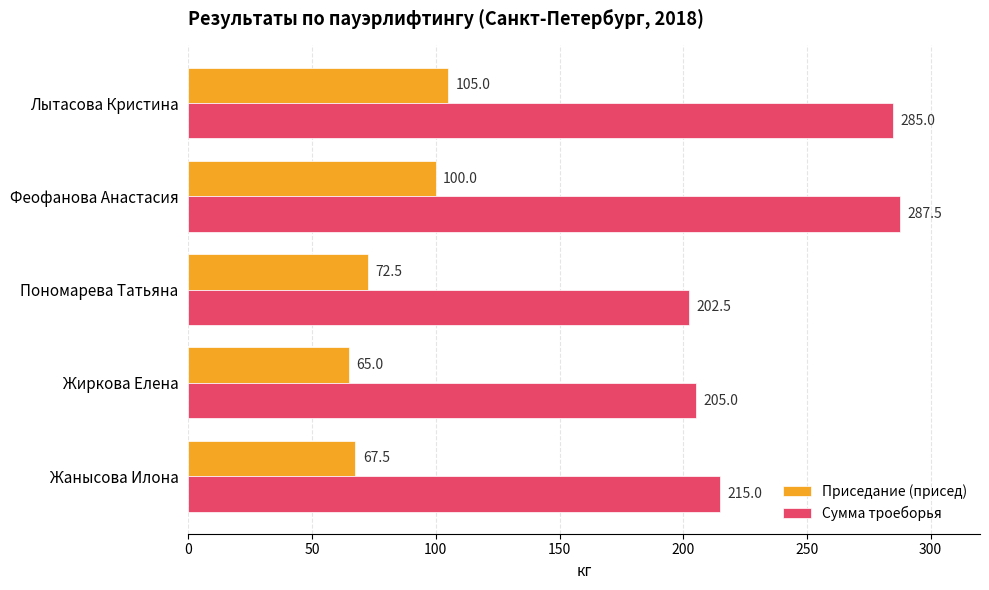

Which series has the largest total across all categories?

Сумма троеборья